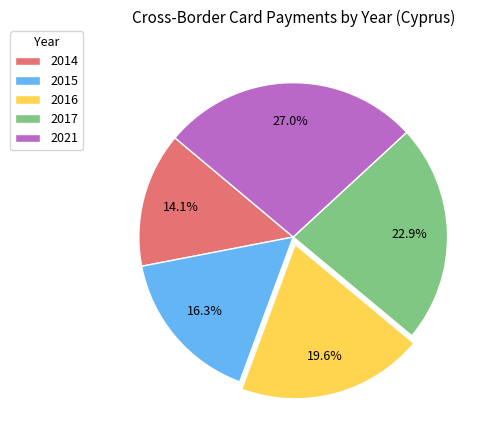

Is there a majority slice in this chart?

No